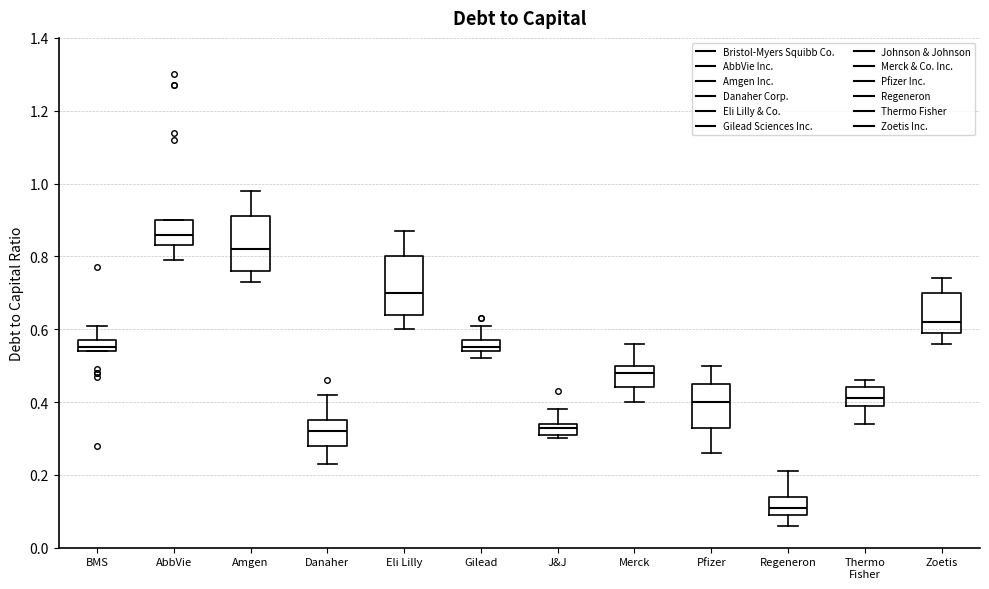

Which box has the highest median line?

AbbVie